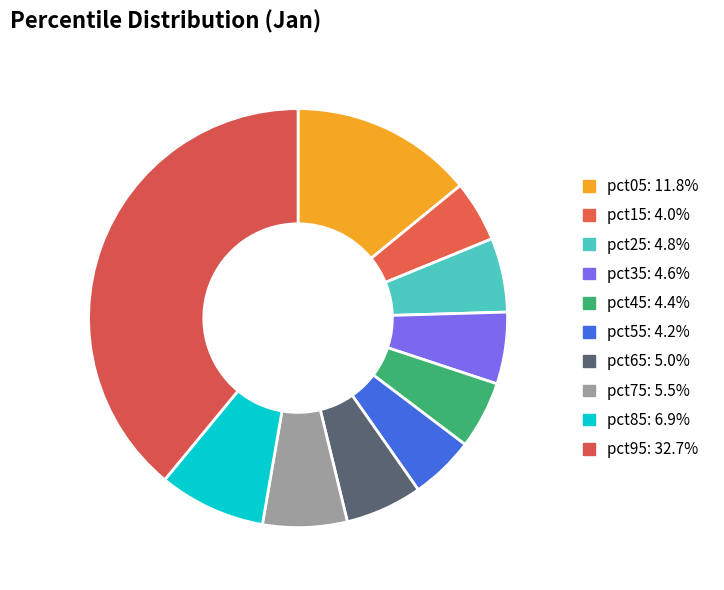

How many segments does this pie chart have?

10